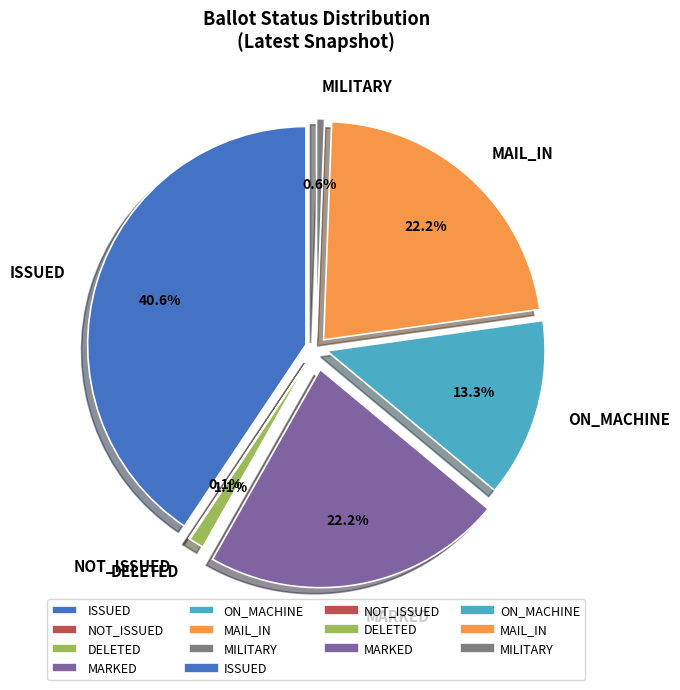

Is it true that NOT_ISSUED is 0% of the pie?

True